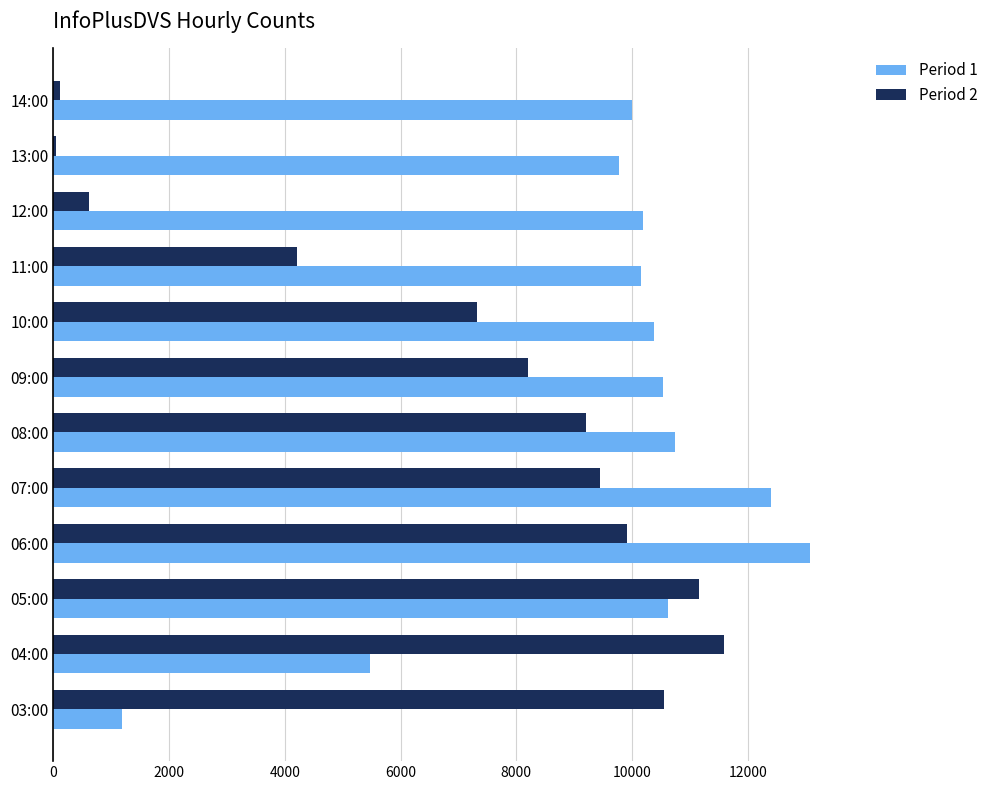

Between 05:00 and 06:00, which series saw the biggest shift?

Period 1